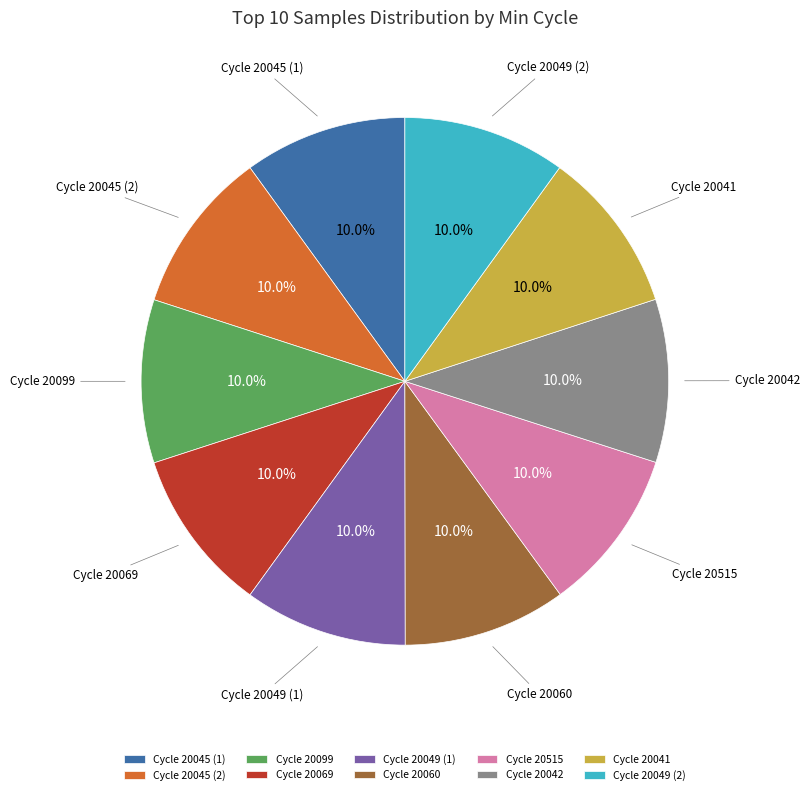

How many segments does this pie chart have?

10